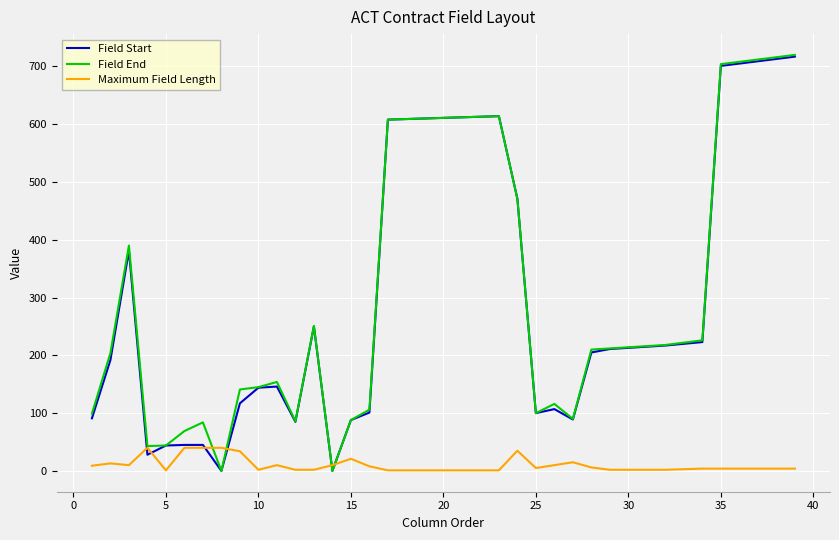

What is the maximum value for Maximum Field Length?

40